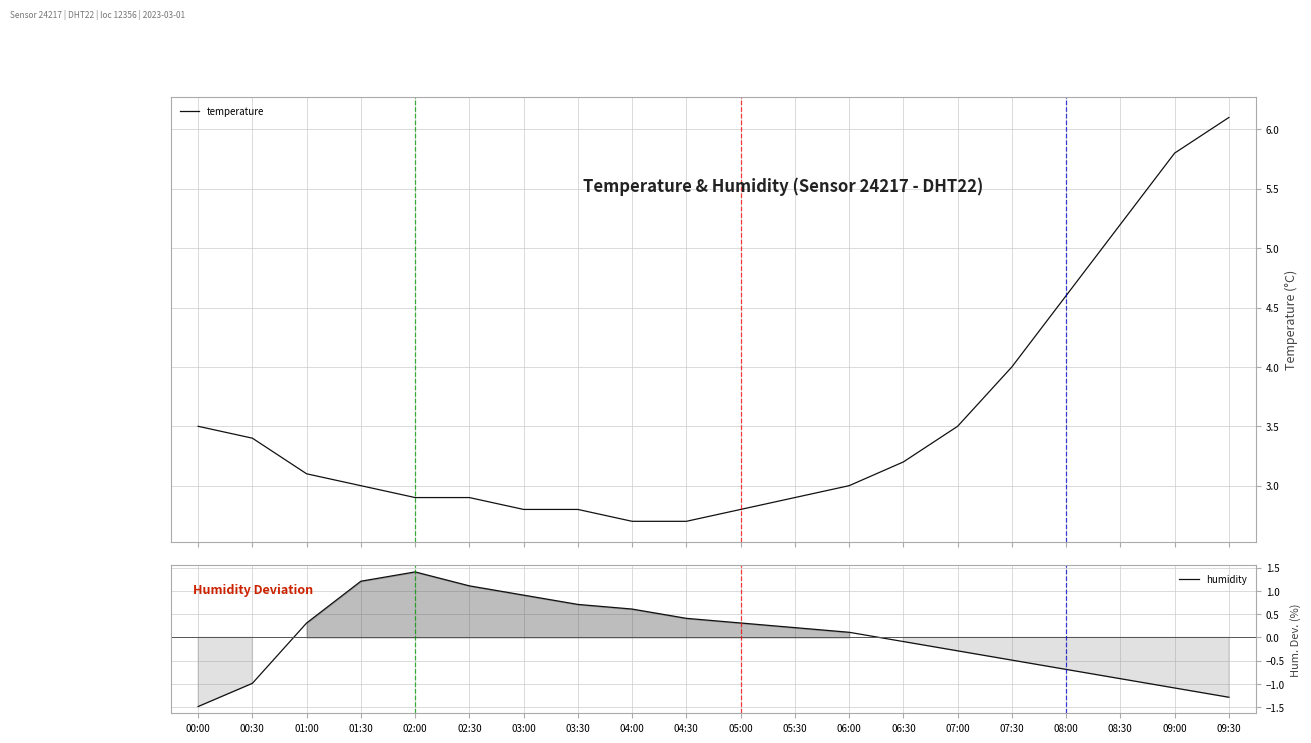

What position from the left is 04:00?

9